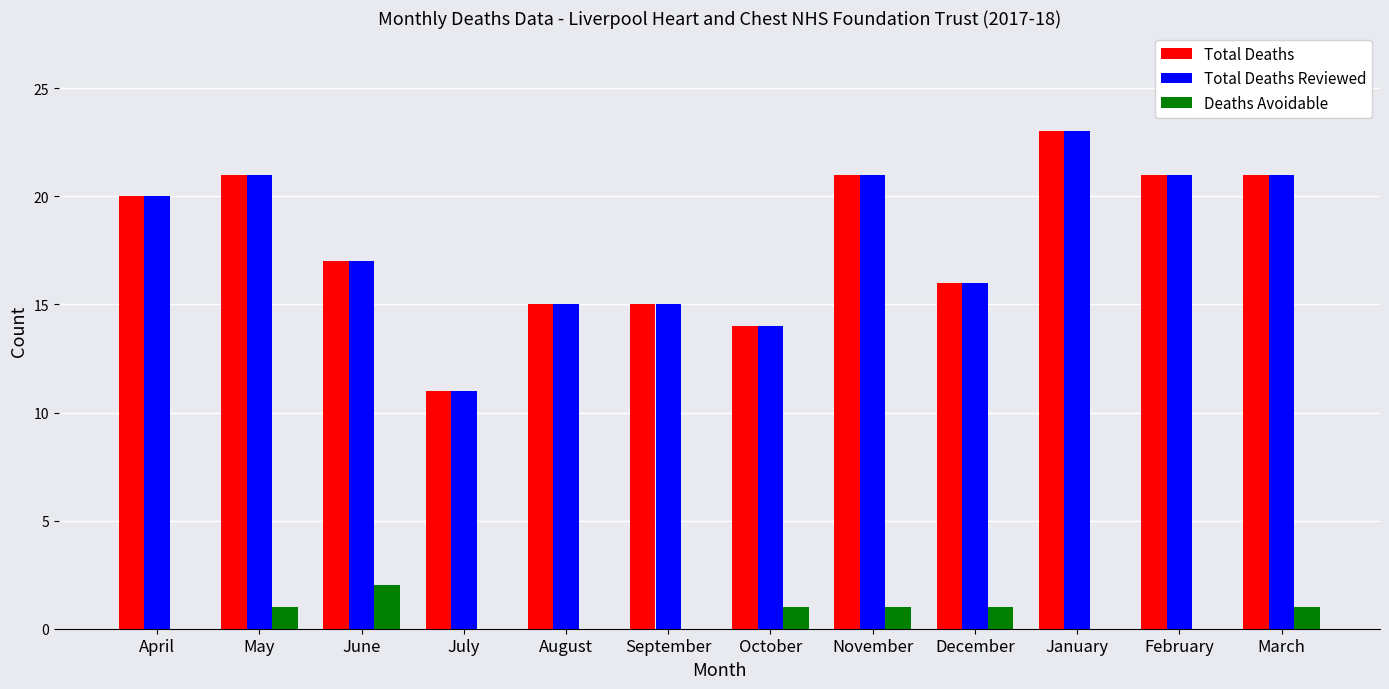

What is the sum of all Total Deaths values?

215